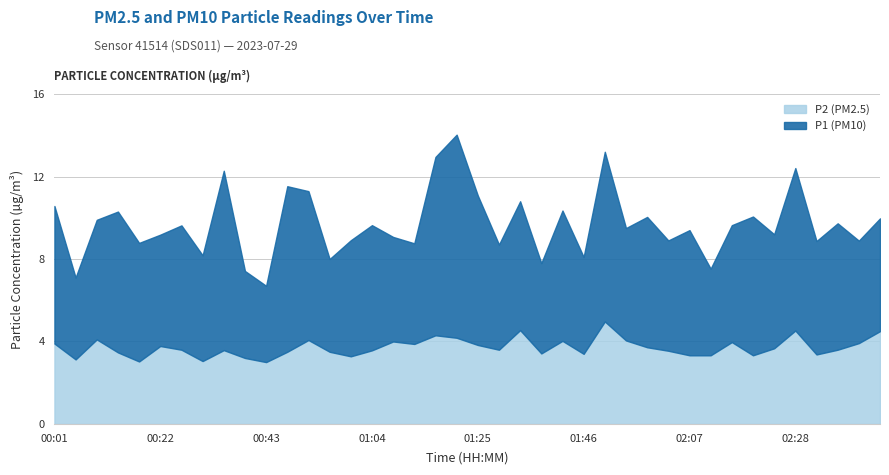

Which series changed the most between 00:47 and 02:45?

P1